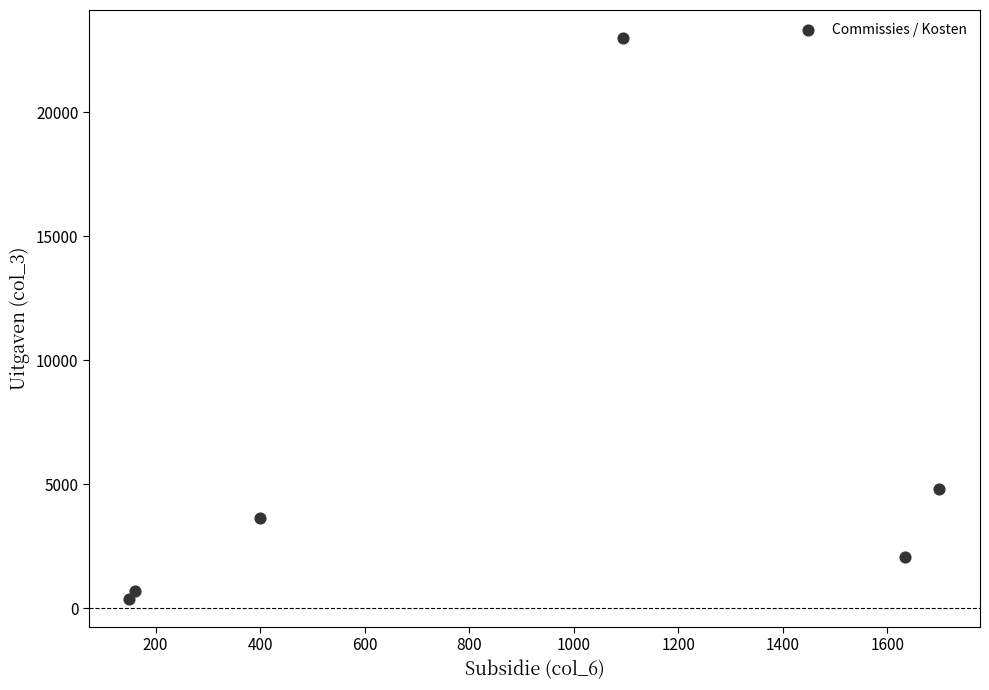

What Y value in the scatter plot is closest to 11683?

4791.8